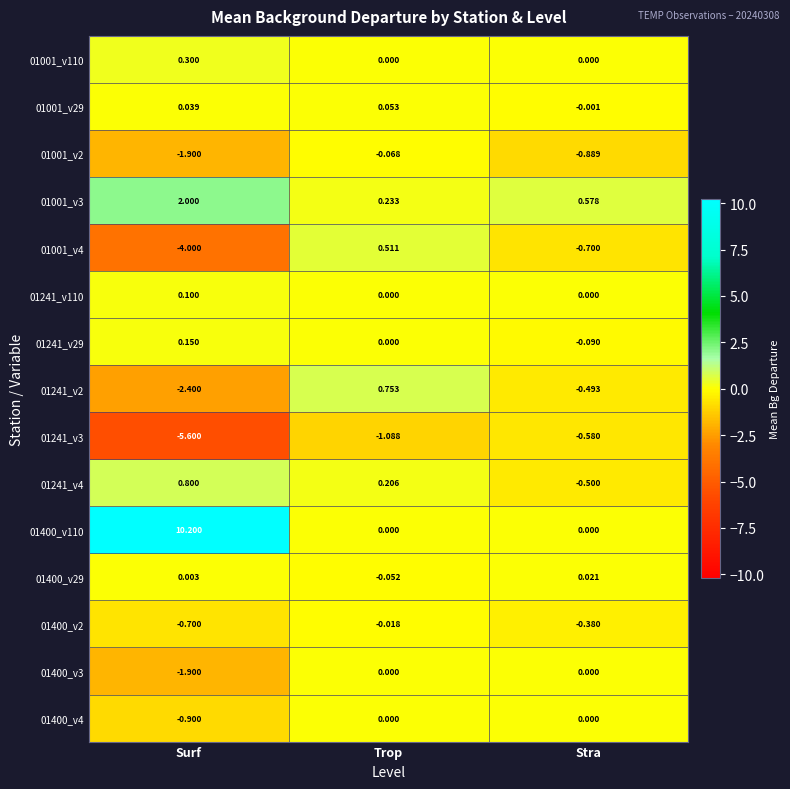

Which label corresponds to the largest value in the chart?

Surf